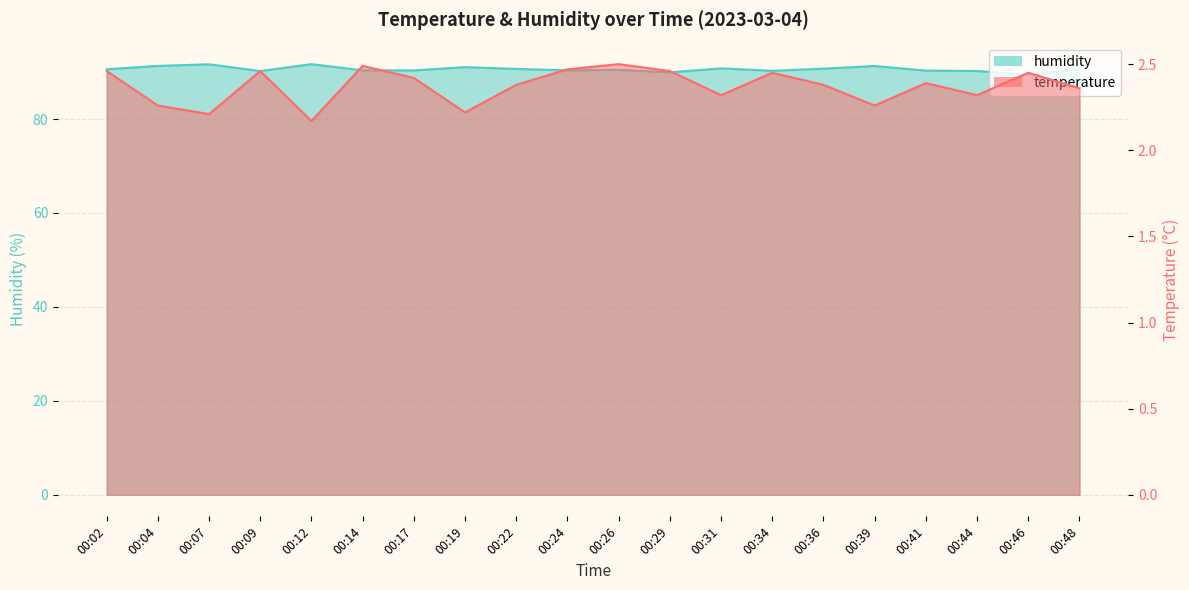

True or false: temperature and humidity intersect in this chart.

False